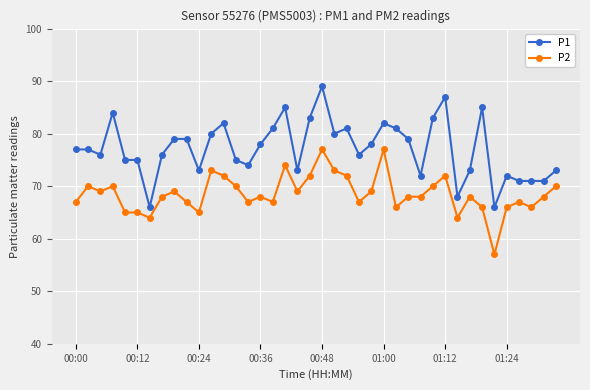

What is the value of the P2 point at the 7th from the left?

64